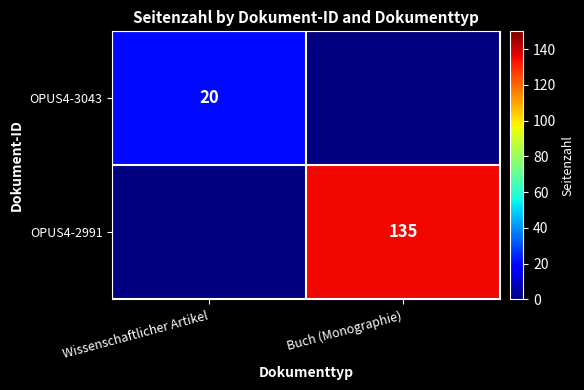

The OPUS4-3043 series shows 35 at Wissenschaftlicher Artikel. True or false?

False